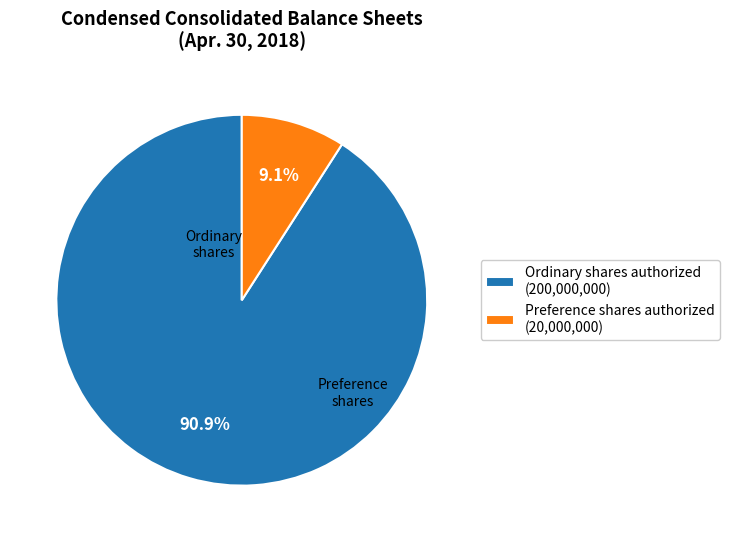

Which slice is the smallest?

Preference shares authorized (20,000,000)